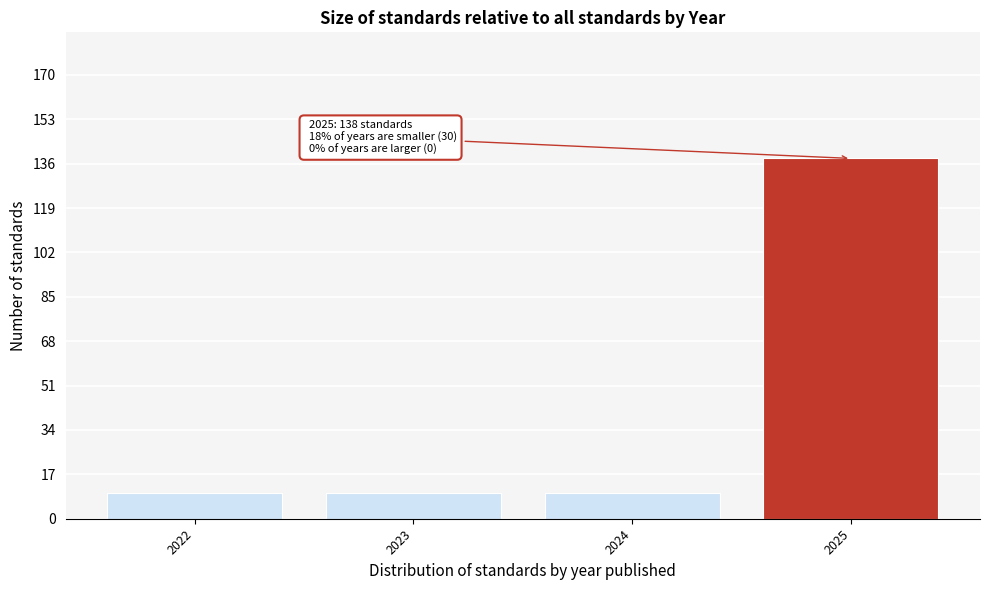

Reading left to right, list all the values displayed in this chart.

2022=10	2023=10	2024=10	2025=138